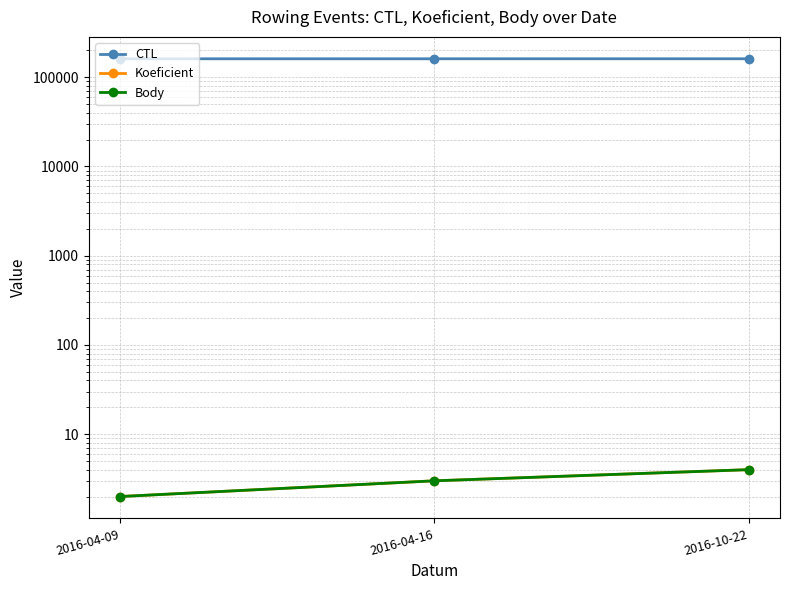

Count the Body values in the range 2 to 4.

3